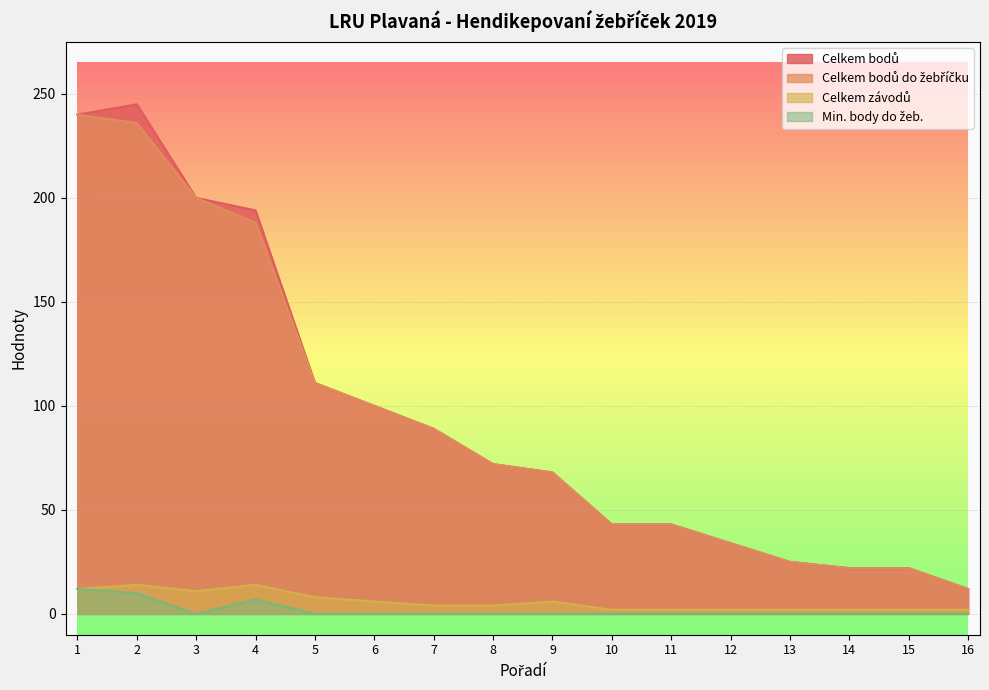

The Min. body do žeb. series shows 0 at 6. True or false?

True